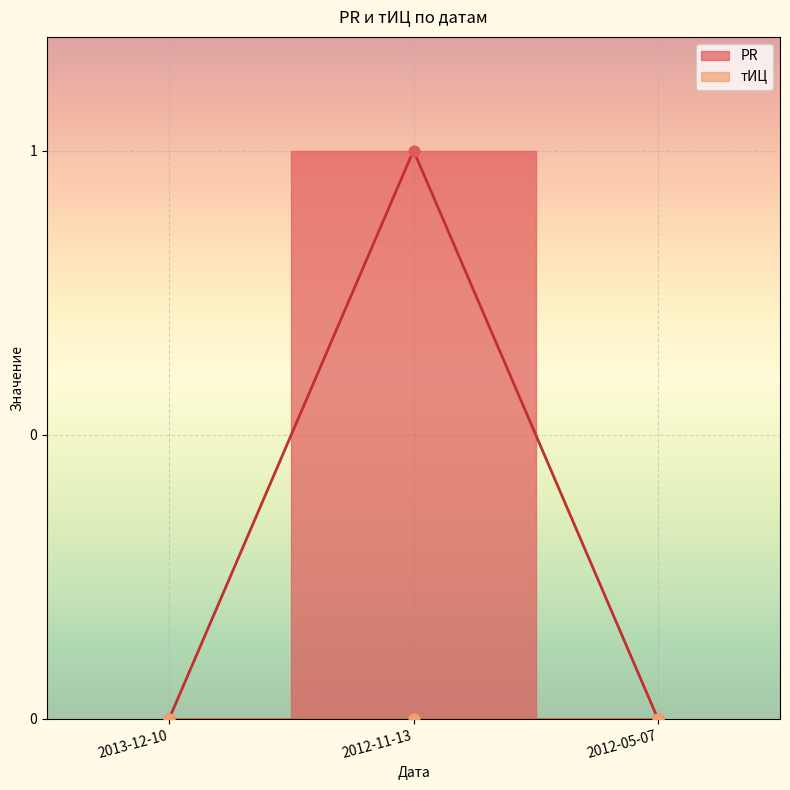

Which has a higher value, 2013-12-10 or 2012-11-13?

2012-11-13